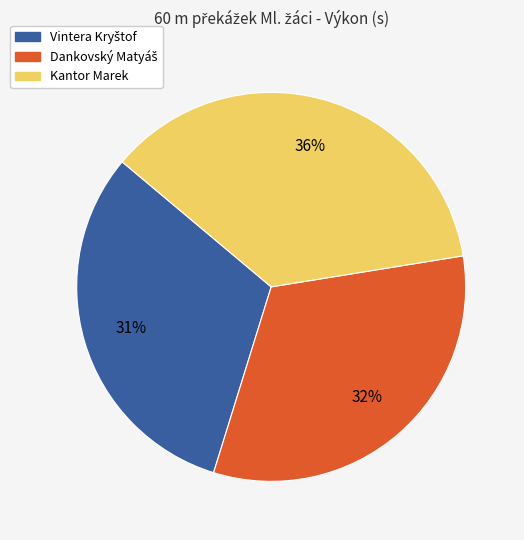

Is there a majority slice in this chart?

No